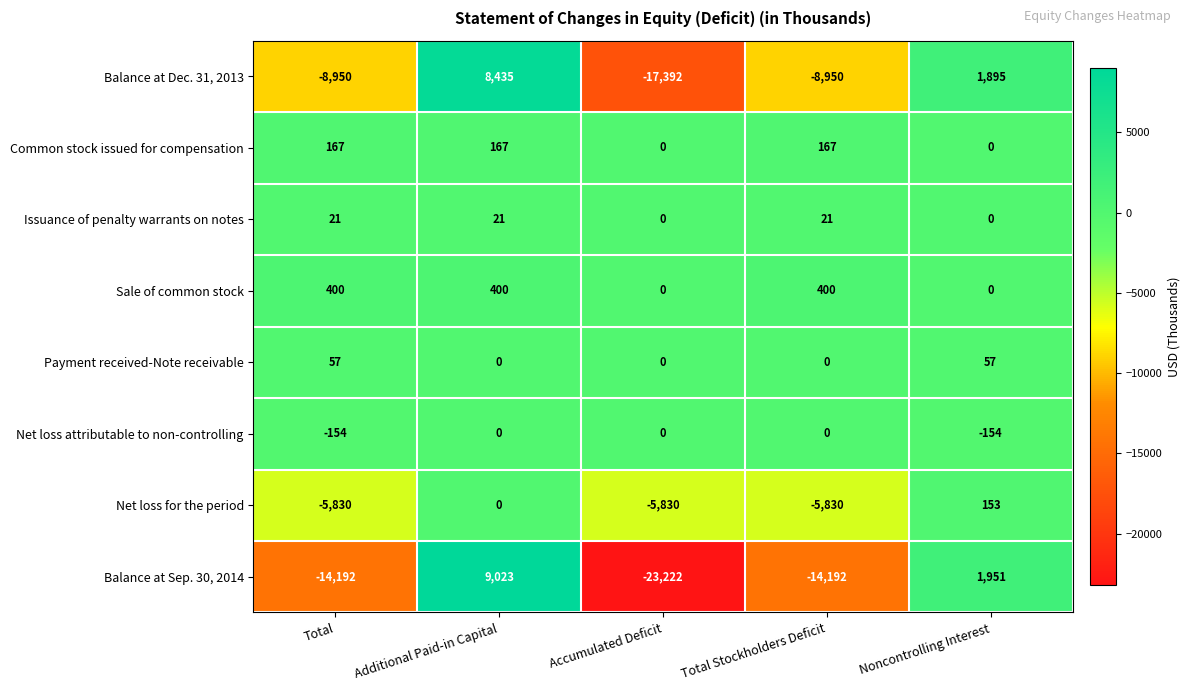

The value of Net loss attributable to non-controlling at Total is -43. True or false?

False